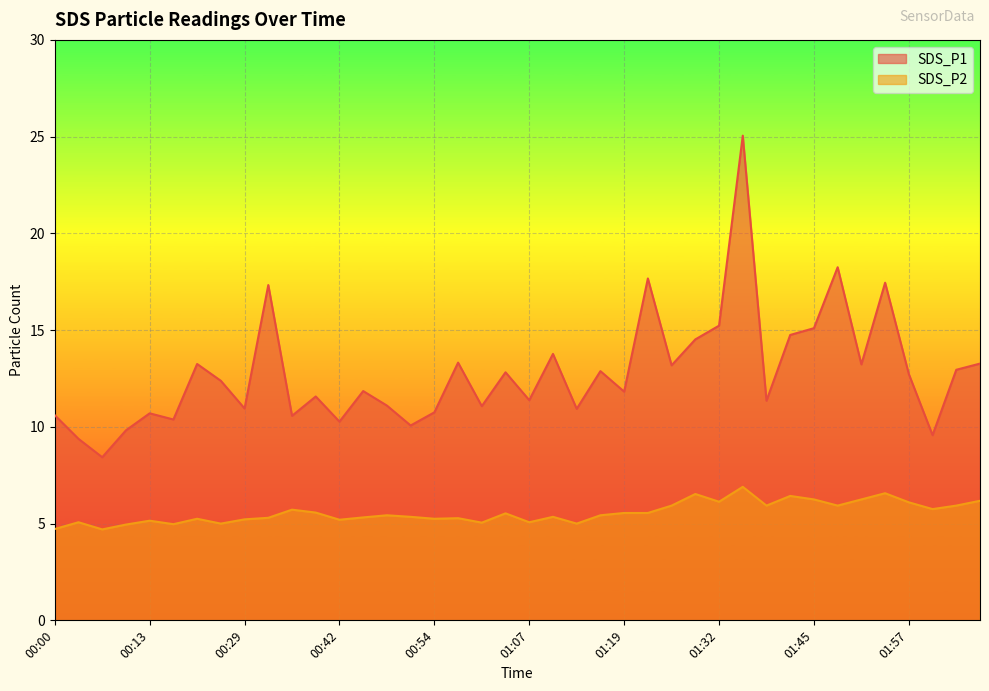

In SDS_P2, how many points are lower than both neighbors (excluding endpoints)?

12